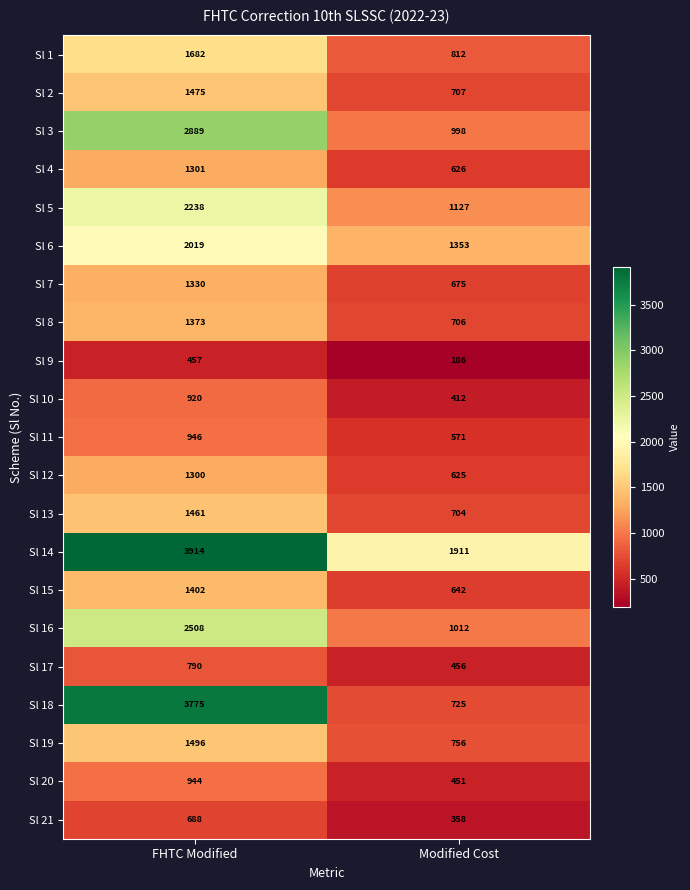

What is the sum of all Sl 16 values?

3520